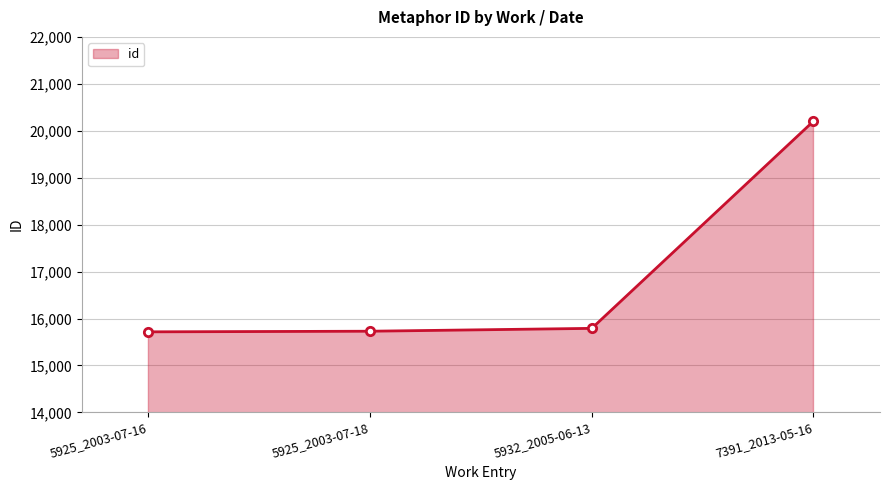

What position from the right is 7391_2013-05-16?

1